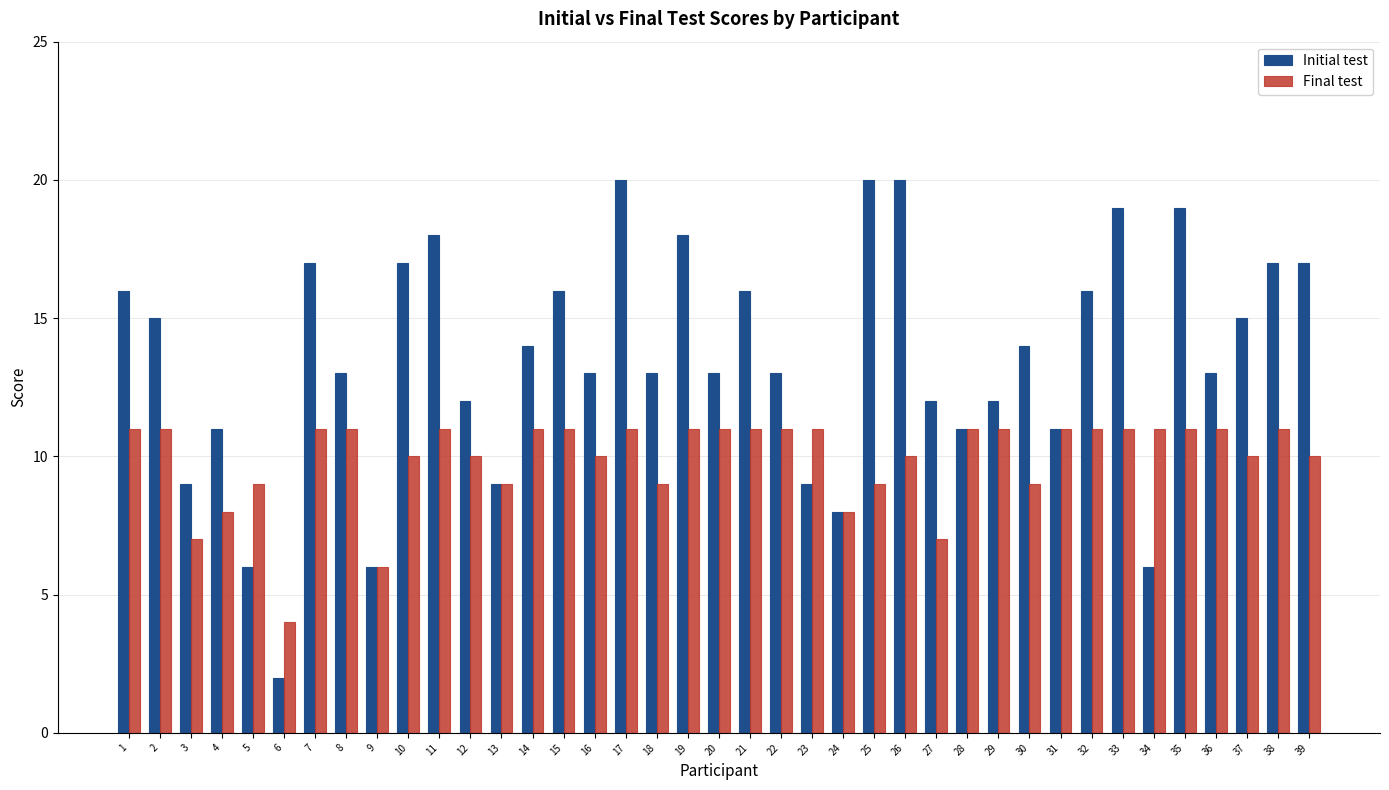

Reading left to right, what are all the values shown in this chart?

Initial test: 16	15	9	11	6	2	17	13	6	17	18	12	9	14	16	13	20	13	18	13	16	13	9	8	20	20	12	11	12	14	11	16	19	6	19	13	15	17	17
Final test: 11	11	7	8	9	4	11	11	6	10	11	10	9	11	11	10	11	9	11	11	11	11	11	8	9	10	7	11	11	9	11	11	11	11	11	11	10	11	10